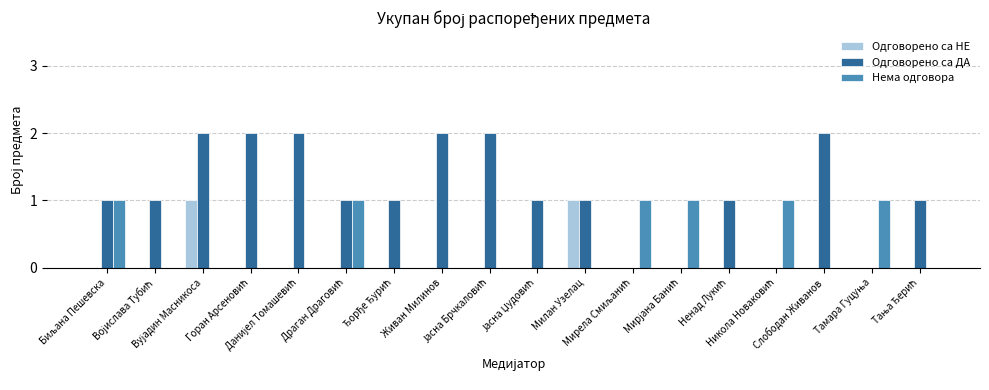

How many groups of bars are there?

18